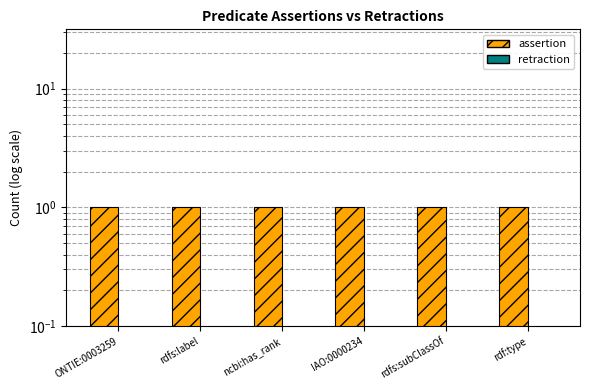

Is the value of retraction at ncbi:has_rank greater than the value of assertion at ncbi:has_rank?

No